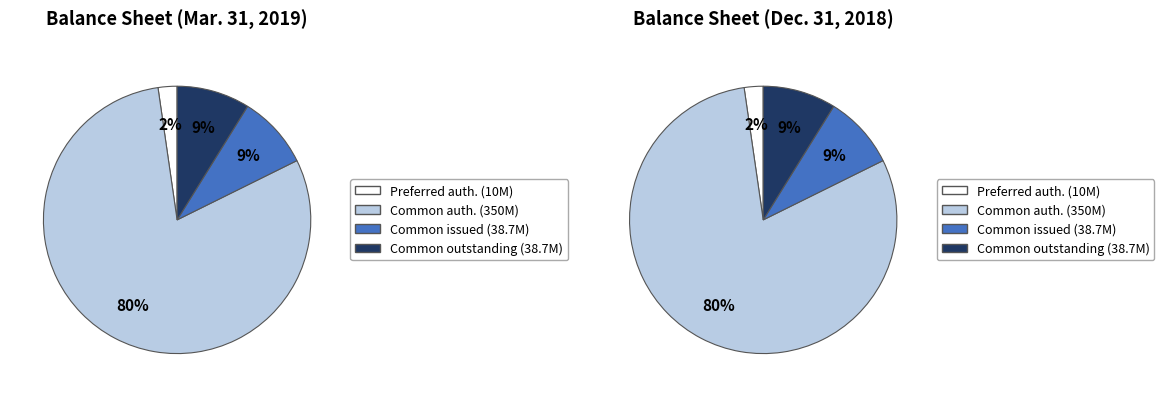

What percentage is the Preferred stock, shares authorized slice, to the nearest percent?

2%